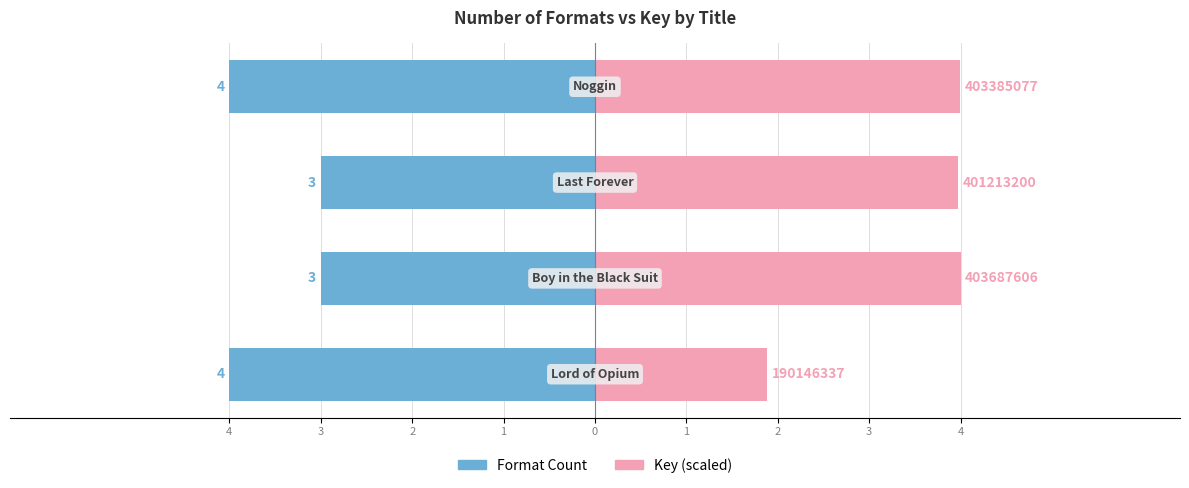

At how many categories does at least one series exceed -3?

4